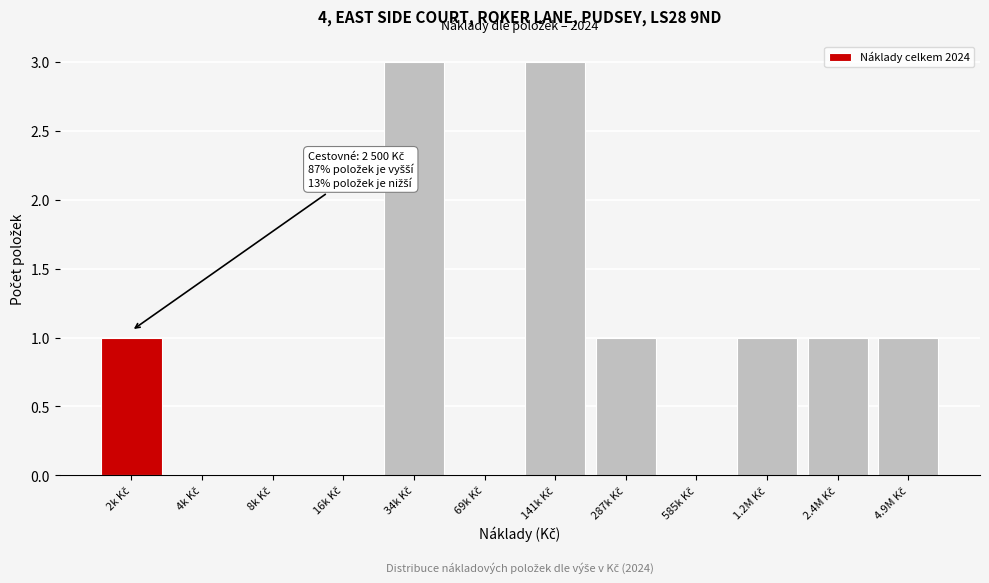

What is the greatest value displayed?

3